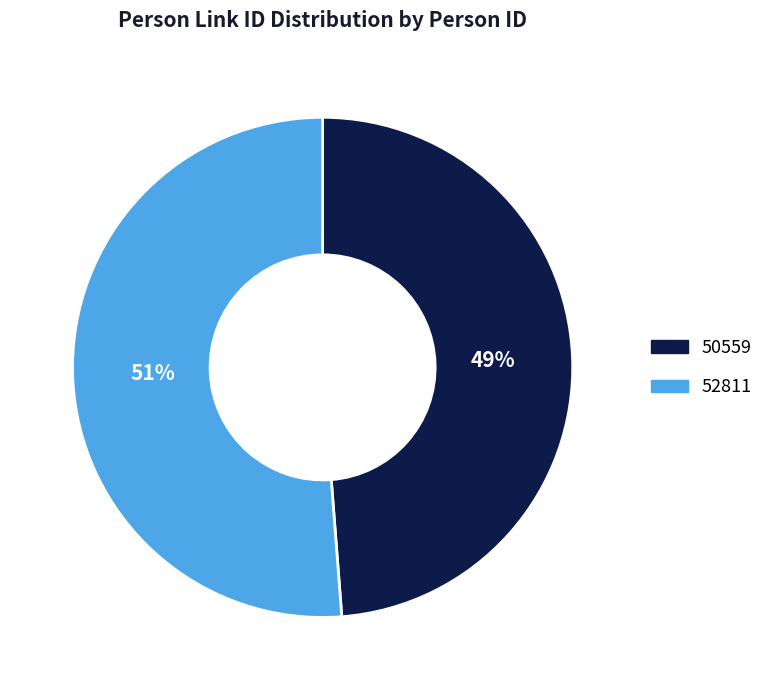

How many segments does this pie chart have?

2